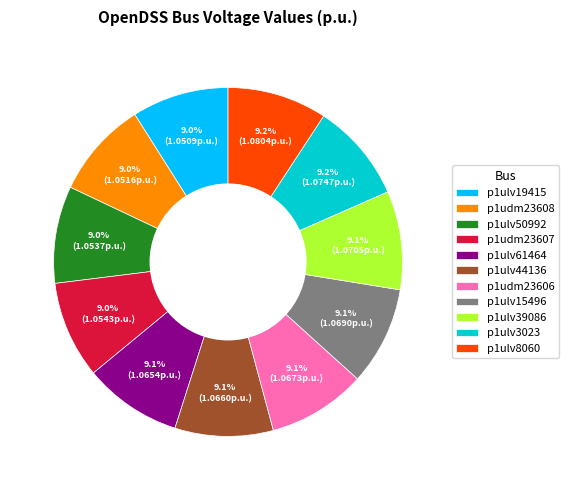

What portion of the pie excludes p1ulv15496?

90.9%